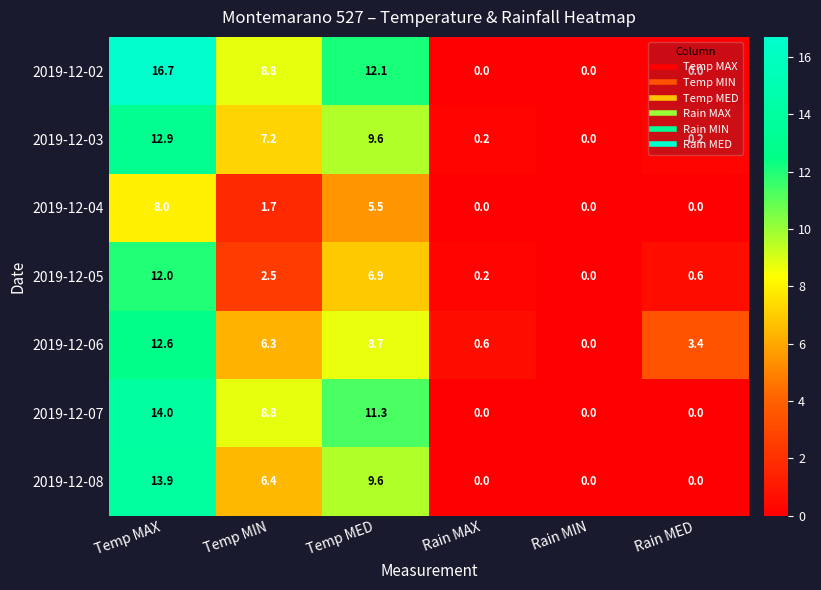

Where does the 2019-12-02 series first go above 8?

Temp MAX